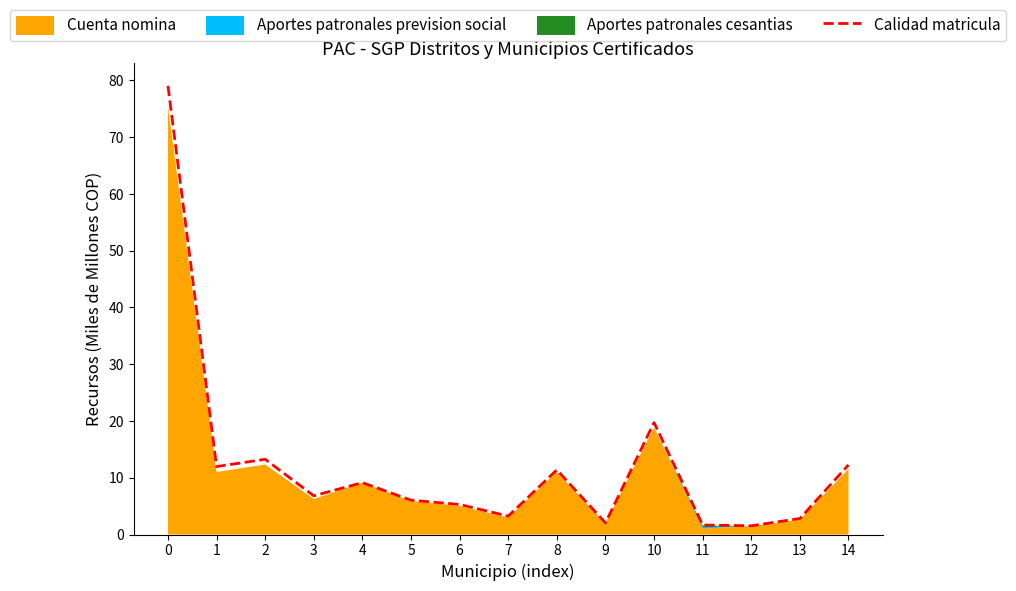

What is the difference between the maximum and minimum values?

77.5